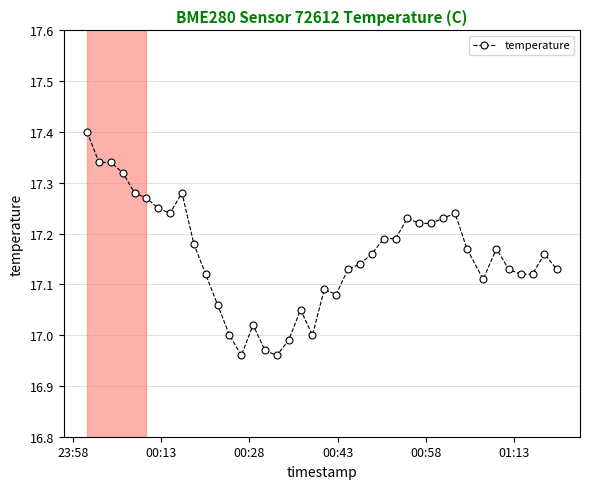

What is the sum of all values?

686.3